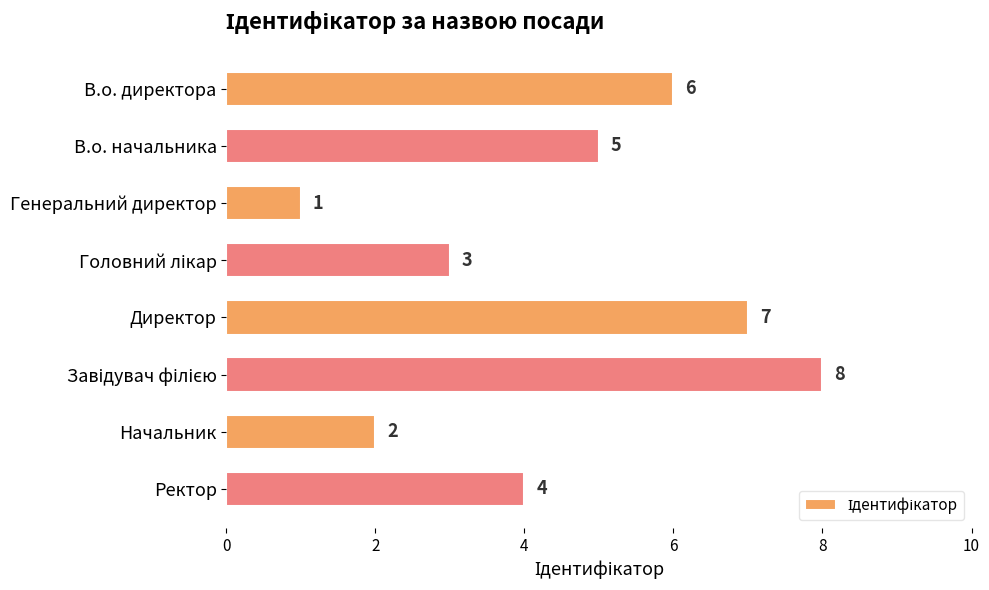

What is the value of the 6th bar from the top?

8